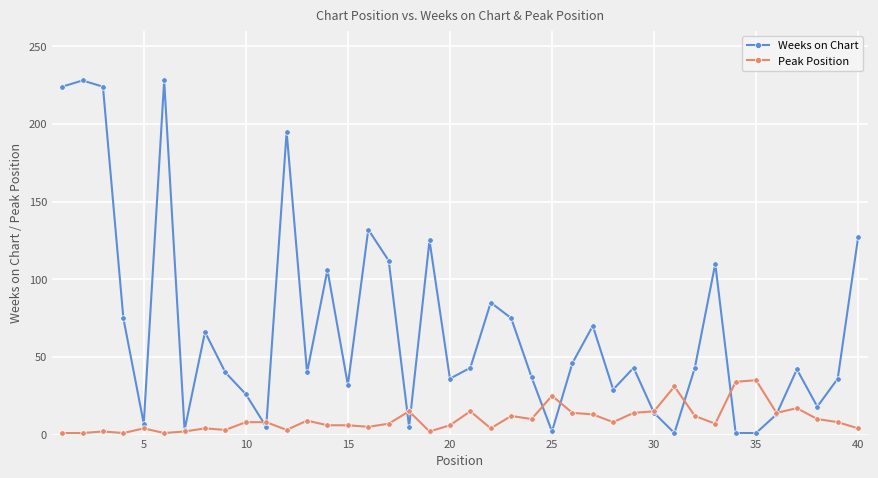

True or false: Weeks on Chart has more than 1 points higher than both neighbors.

True